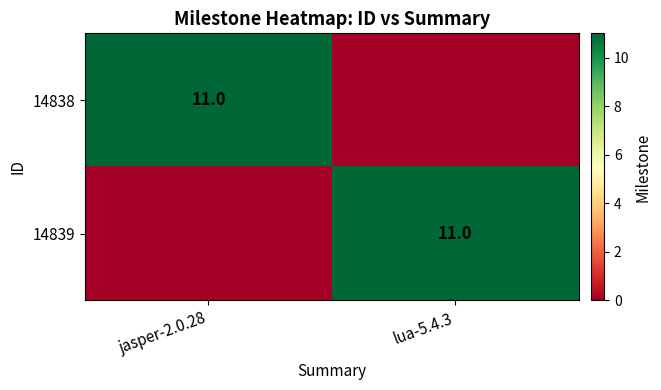

At how many categories does at least one series exceed 4?

2